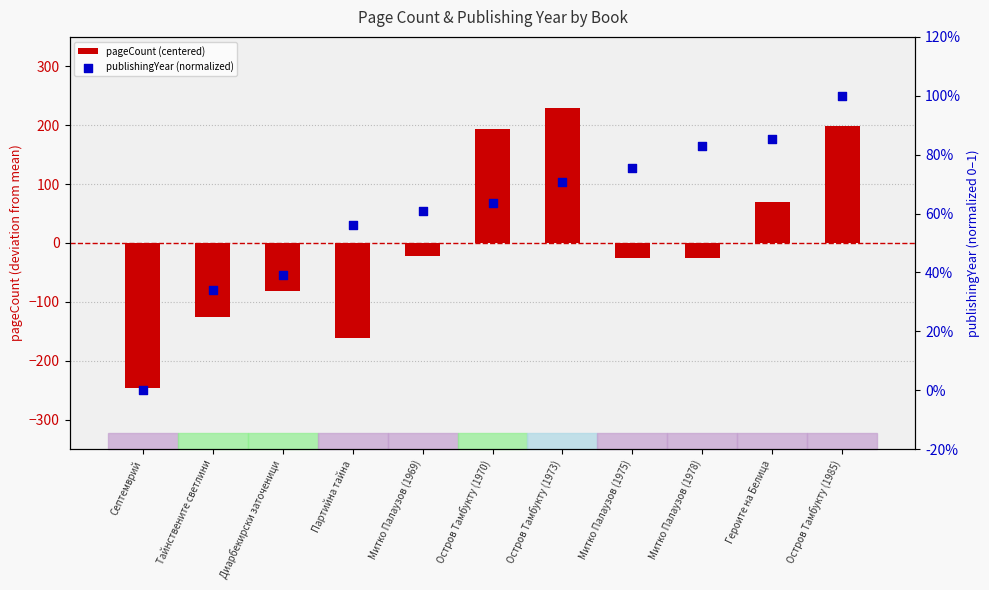

At which category is the sum across all series the highest?

Остров Тамбукту (1973)